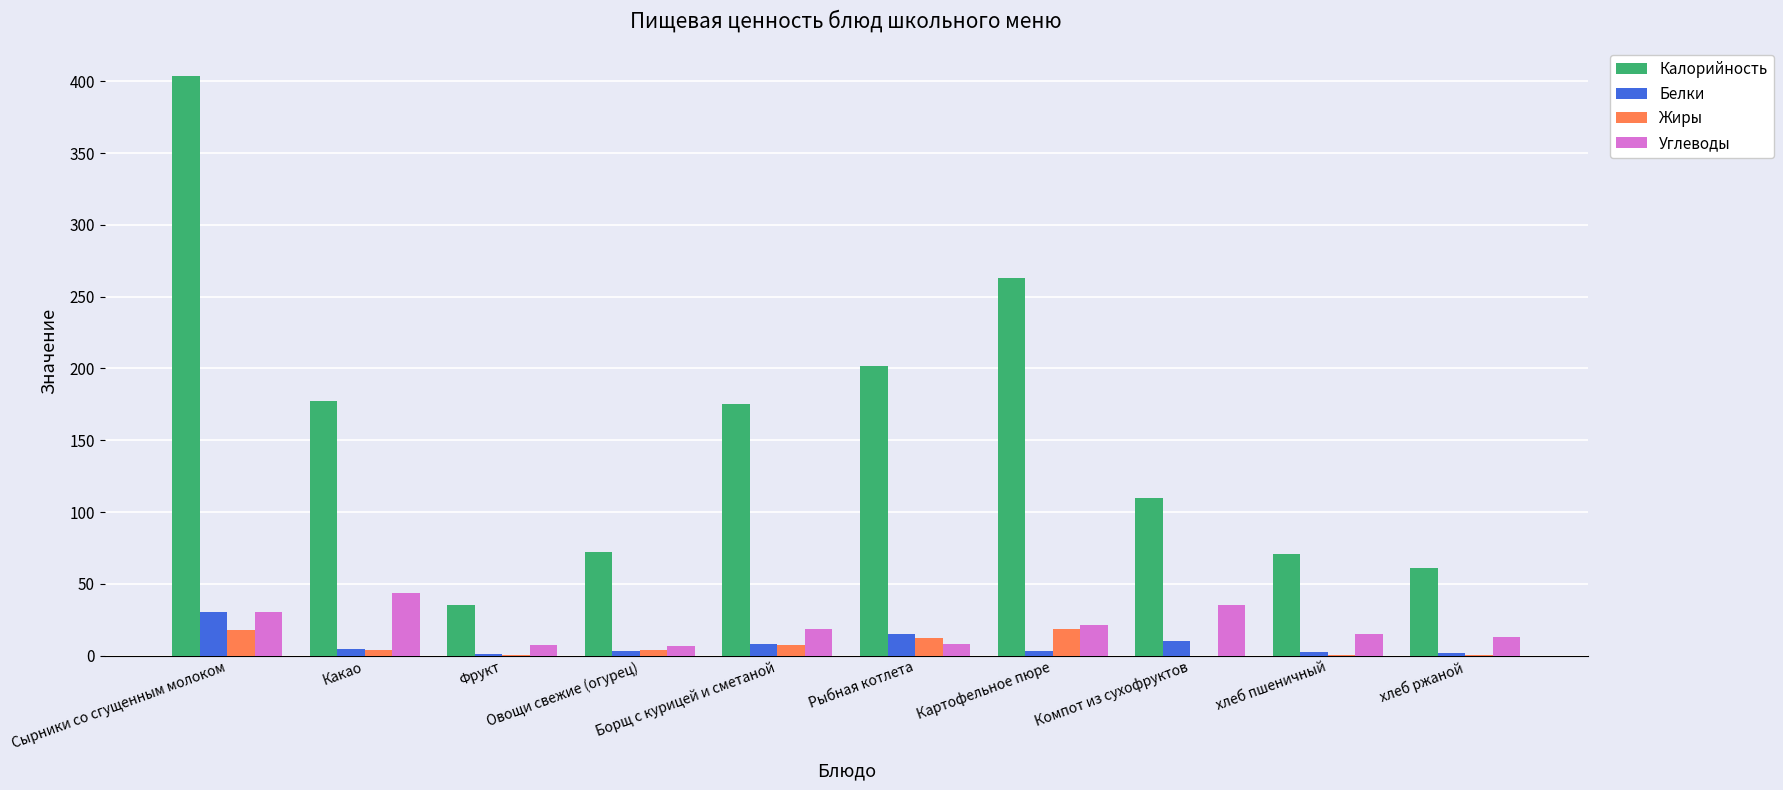

What is the sum of the Калорийность values at Рыбная котлета and Фрукт?

236.6